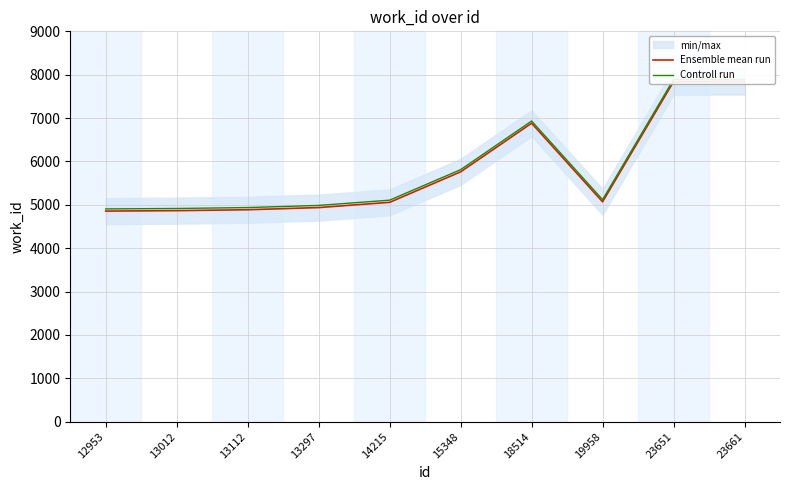

What is the sum of the Ensemble mean run values at 18514 and 13112?

11769